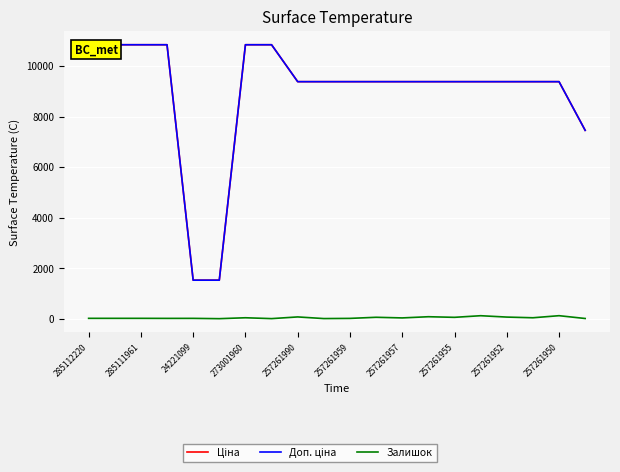

What is the total value across all series at 285111961?

21697.2